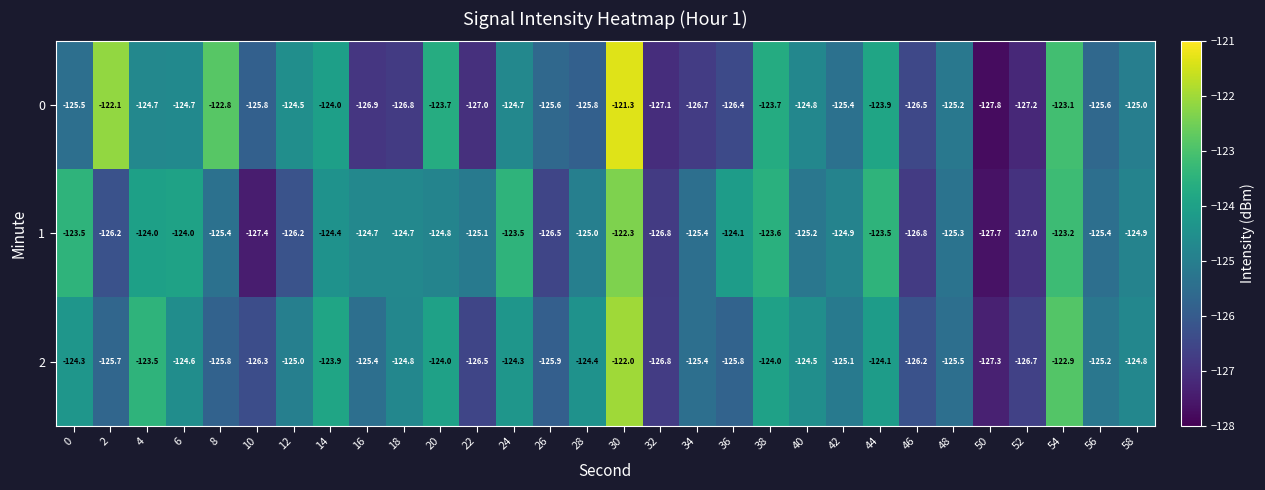

What is the difference between the highest and lowest values at 54?

0.3